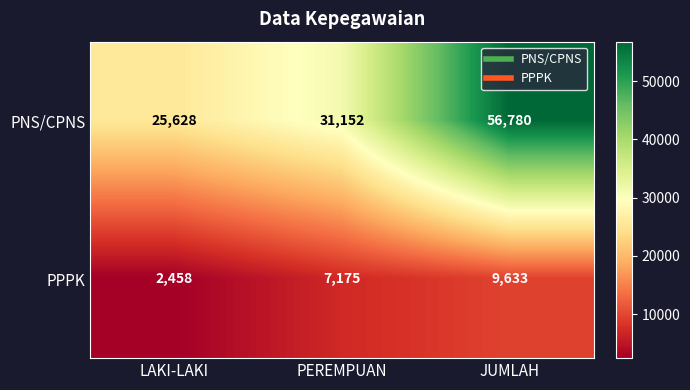

Reading left to right, transcribe all the data shown in this chart.

PNS/CPNS: LAKI-LAKI=25628	PEREMPUAN=31152	JUMLAH=56780
PPPK: LAKI-LAKI=2458	PEREMPUAN=7175	JUMLAH=9633